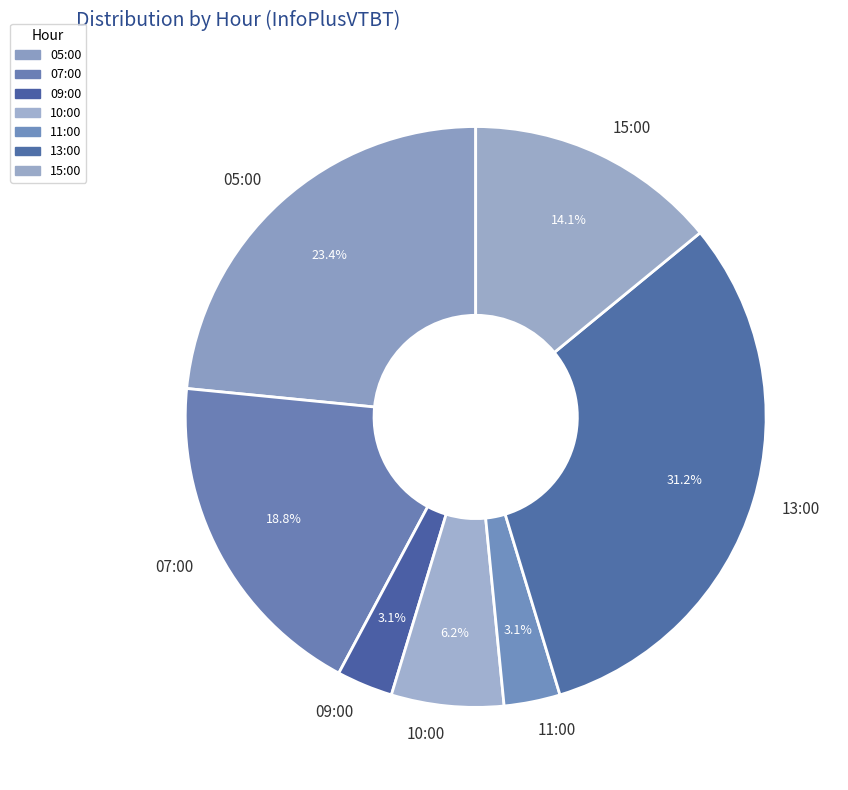

Which slice is the largest?

13:00